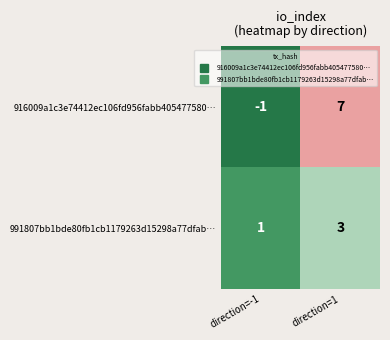

What is the maximum value for 991807bb1bde80fb1cb1179263d15298a77dfab…?

3